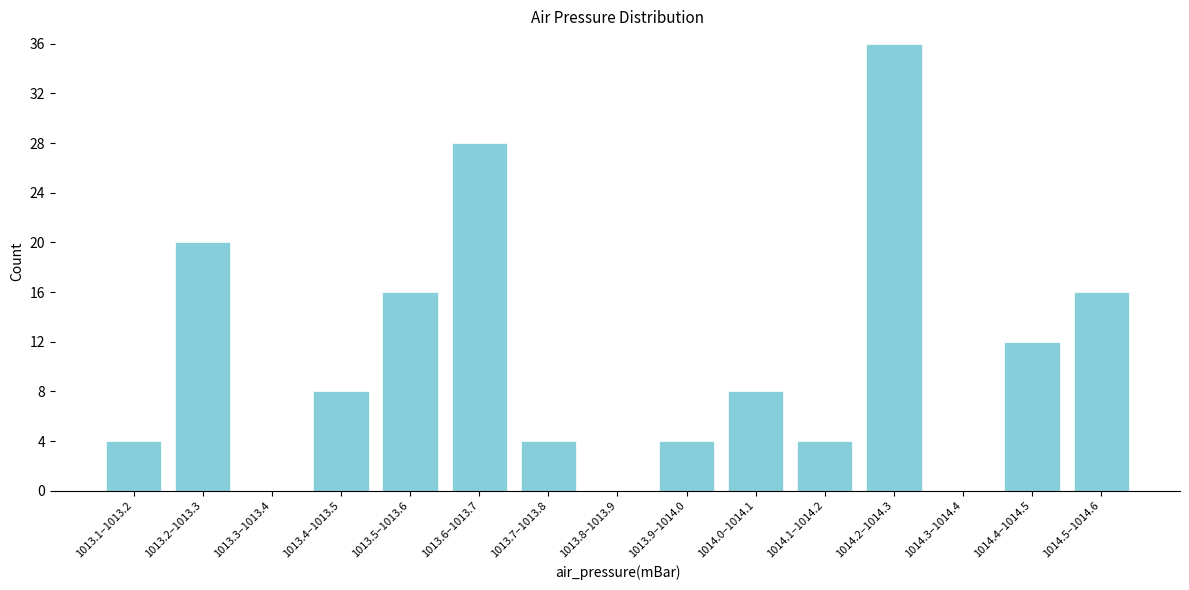

Reading left to right, what are all the values shown in this chart?

1013.1–1013.2=4	1013.2–1013.3=20	1013.3–1013.4=0	1013.4–1013.5=8	1013.5–1013.6=16	1013.6–1013.7=28	1013.7–1013.8=4	1013.8–1013.9=0	1013.9–1014.0=4	1014.0–1014.1=8	1014.1–1014.2=4	1014.2–1014.3=36	1014.3–1014.4=0	1014.4–1014.5=12	1014.5–1014.6=16